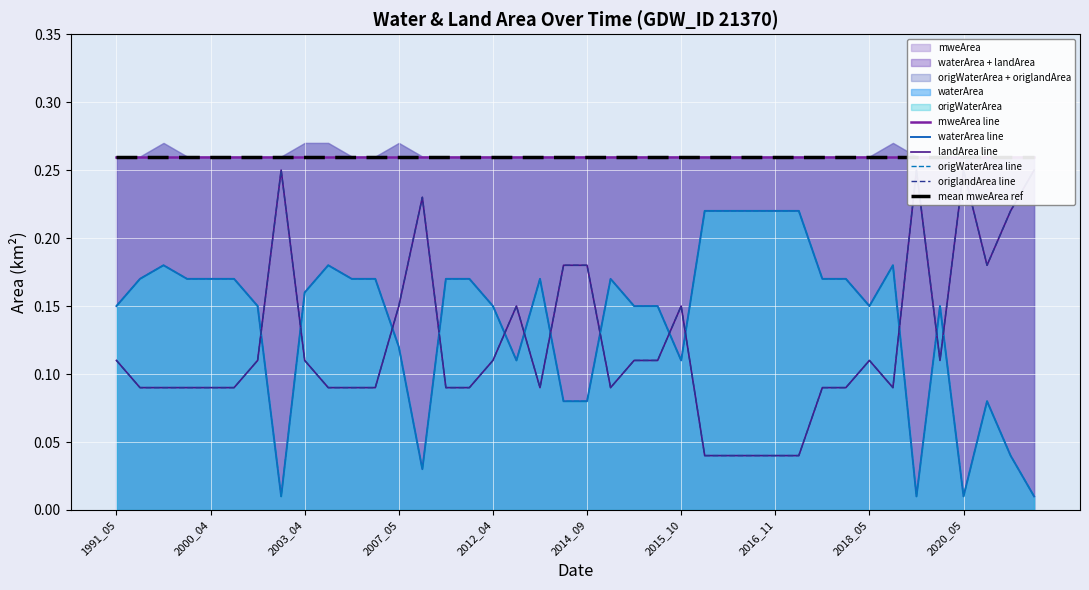

Reading left to right, what are all the values shown in this chart?

mweArea line: 0.3	0.3	0.3	0.3	0.3	0.3	0.3	0.3	0.3	0.3	0.3	0.3	0.3	0.3	0.3	0.3	0.3	0.3	0.3	0.3	0.3	0.3	0.3	0.3	0.3	0.3	0.3	0.3	0.3	0.3	0.3	0.3	0.3	0.3	0.3	0.3	0.3	0.3	0.3	0.3
waterArea line: 0.1	0.2	0.2	0.2	0.2	0.2	0.1	0.0	0.2	0.2	0.2	0.2	0.1	0.0	0.2	0.2	0.1	0.1	0.2	0.1	0.1	0.2	0.1	0.1	0.1	0.2	0.2	0.2	0.2	0.2	0.2	0.2	0.1	0.2	0.0	0.1	0.0	0.1	0.0	0.0
landArea line: 0.1	0.1	0.1	0.1	0.1	0.1	0.1	0.2	0.1	0.1	0.1	0.1	0.1	0.2	0.1	0.1	0.1	0.1	0.1	0.2	0.2	0.1	0.1	0.1	0.1	0.0	0.0	0.0	0.0	0.0	0.1	0.1	0.1	0.1	0.2	0.1	0.2	0.2	0.2	0.2
origWaterArea line: 0.1	0.2	0.2	0.2	0.2	0.2	0.1	0.0	0.2	0.2	0.2	0.2	0.1	0.0	0.2	0.2	0.1	0.1	0.2	0.1	0.1	0.2	0.1	0.1	0.1	0.2	0.2	0.2	0.2	0.2	0.2	0.2	0.1	0.2	0.0	0.1	0.0	0.1	0.0	0.0
origlandArea line: 0.1	0.1	0.1	0.1	0.1	0.1	0.1	0.2	0.1	0.1	0.1	0.1	0.1	0.2	0.1	0.1	0.1	0.1	0.1	0.2	0.2	0.1	0.1	0.1	0.1	0.0	0.0	0.0	0.0	0.0	0.1	0.1	0.1	0.1	0.2	0.1	0.2	0.2	0.2	0.2
mean mweArea ref: 0.3	0.3	0.3	0.3	0.3	0.3	0.3	0.3	0.3	0.3	0.3	0.3	0.3	0.3	0.3	0.3	0.3	0.3	0.3	0.3	0.3	0.3	0.3	0.3	0.3	0.3	0.3	0.3	0.3	0.3	0.3	0.3	0.3	0.3	0.3	0.3	0.3	0.3	0.3	0.3